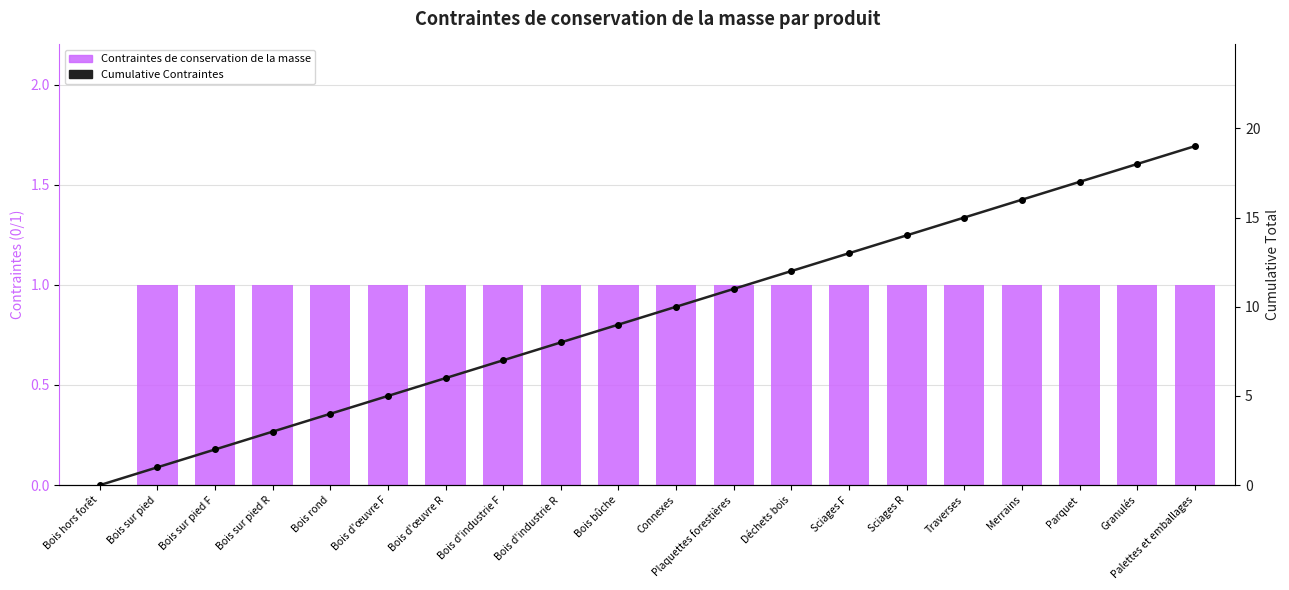

Rank the categories by Contraintes de conservation de la masse value from lowest to highest.

Bois hors forêt, Bois sur pied, Bois sur pied F, Bois sur pied R, Bois rond, Bois d'œuvre F, Bois d'œuvre R, Bois d'industrie F, Bois d'industrie R, Bois bûche, Connexes, Plaquettes forestières, Déchets bois, Sciages F, Sciages R, Traverses, Merrains, Parquet, Granulés, Palettes et emballages